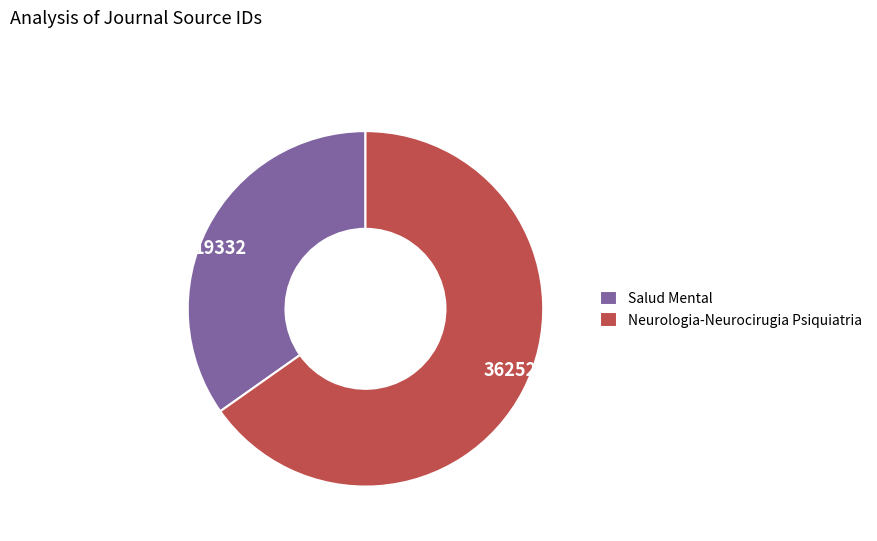

The Salud Mental slice represents 42% of the pie. True or false?

False